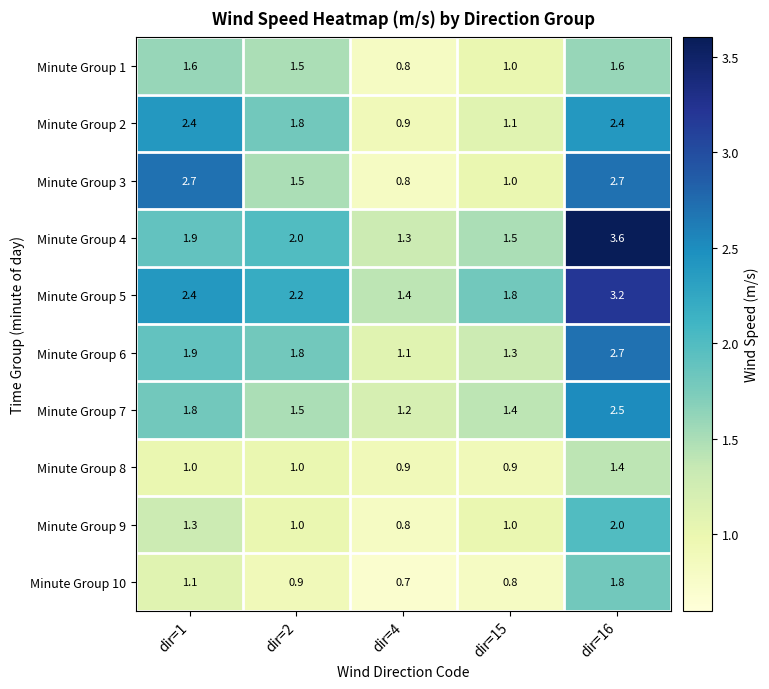

Which series changed the most between dir=1 and dir=4?

Minute Group 3